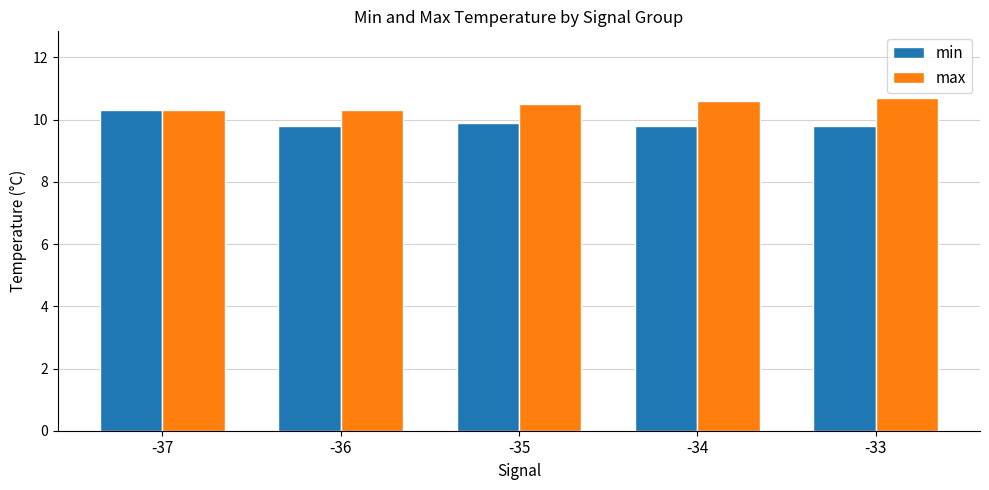

What is the value of the max bar at the 1st from the left?

10.3